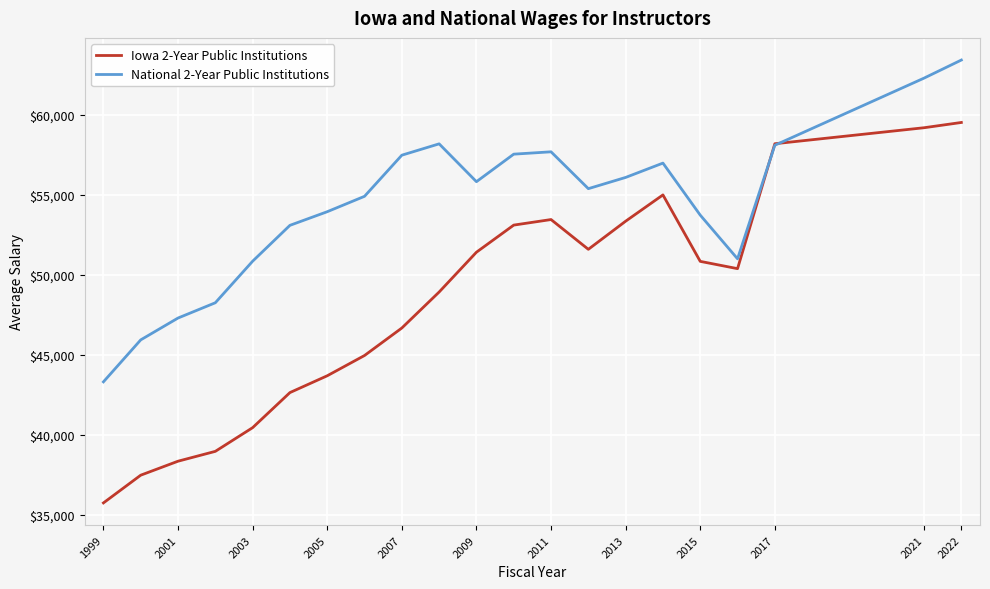

Rank the series by their average value, from lowest to highest.

Iowa 2-Year Public Institutions, National 2-Year Public Institutions